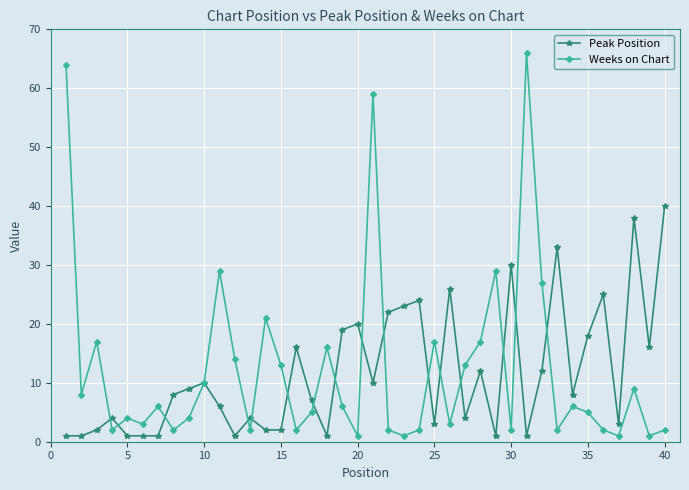

How many distinct data groups are displayed?

2